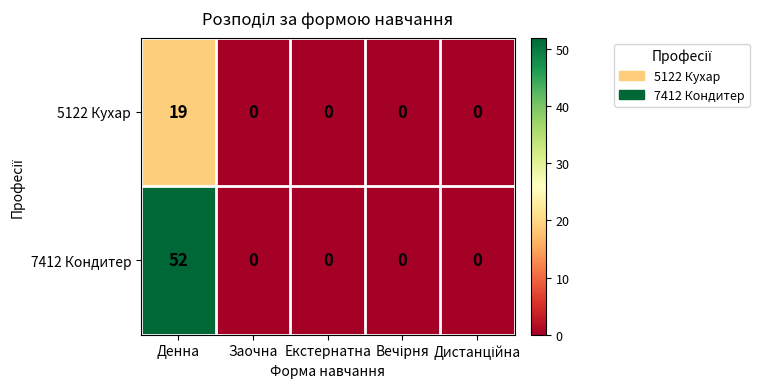

What is the sum of all 7412 Кондитер values?

52